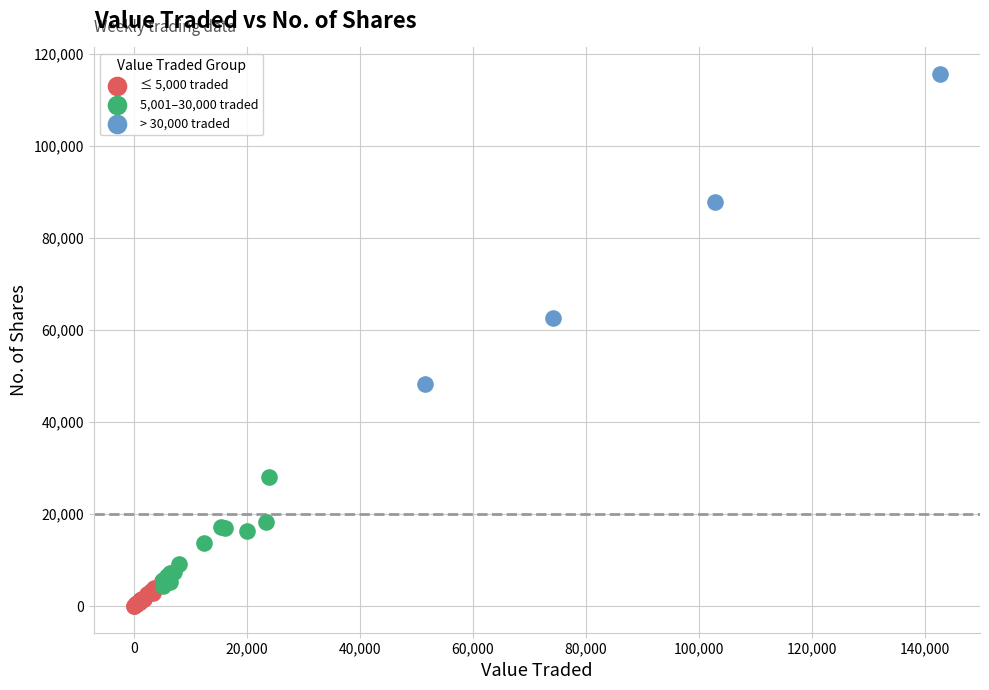

Which series has the largest Y range (max minus min)?

> 30,000 traded